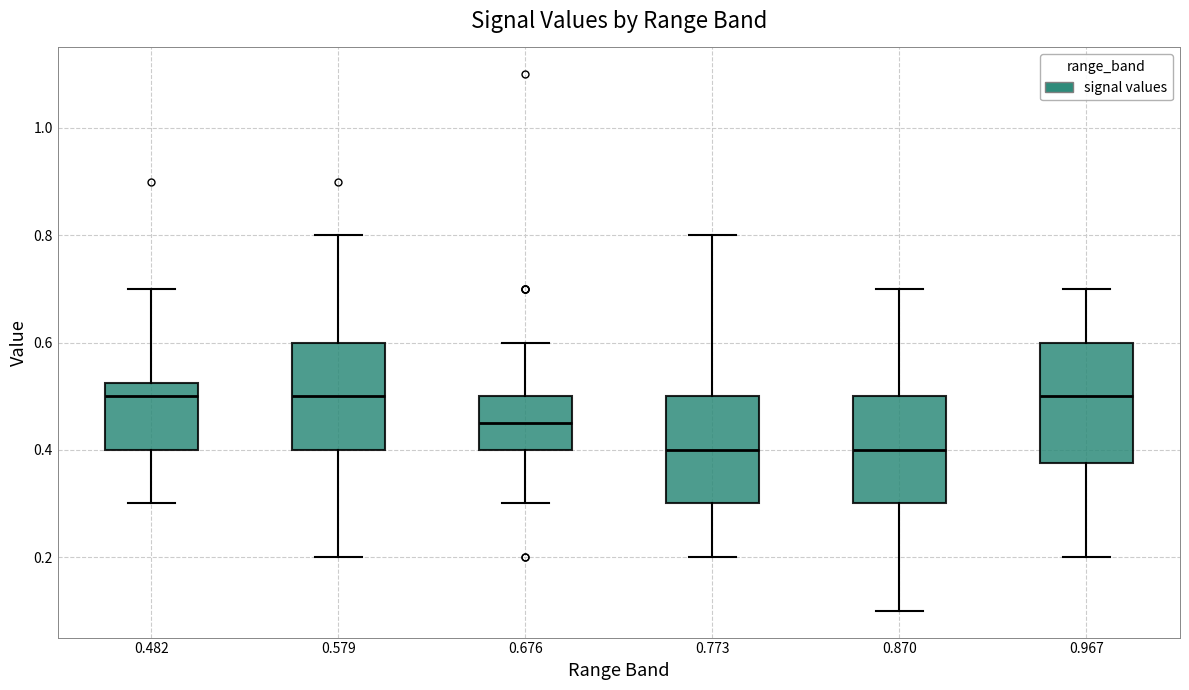

Comparing the boxes themselves (not the whiskers), which one is the tallest?

0.967